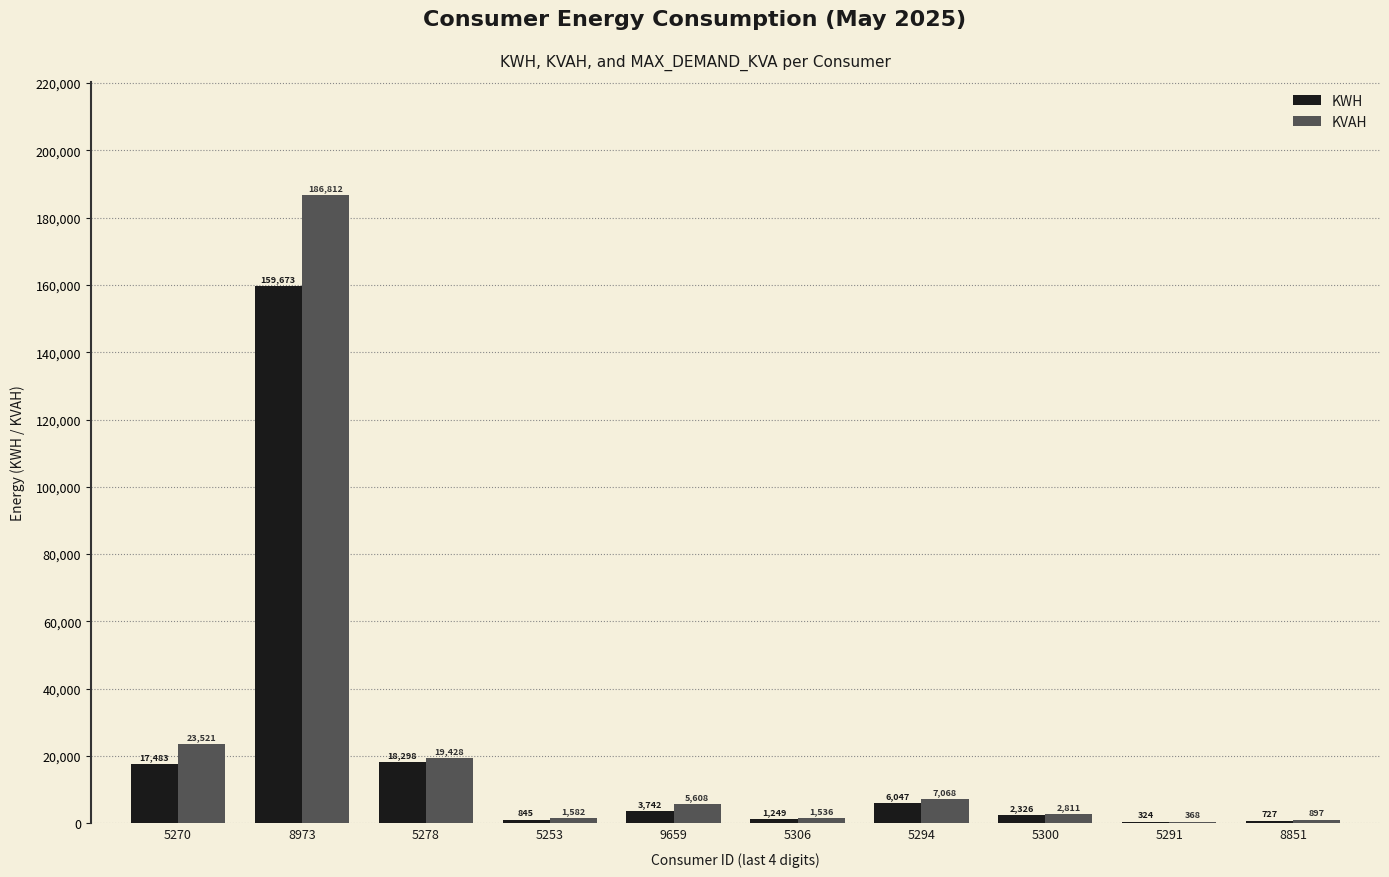

What is the greatest value displayed?

186812